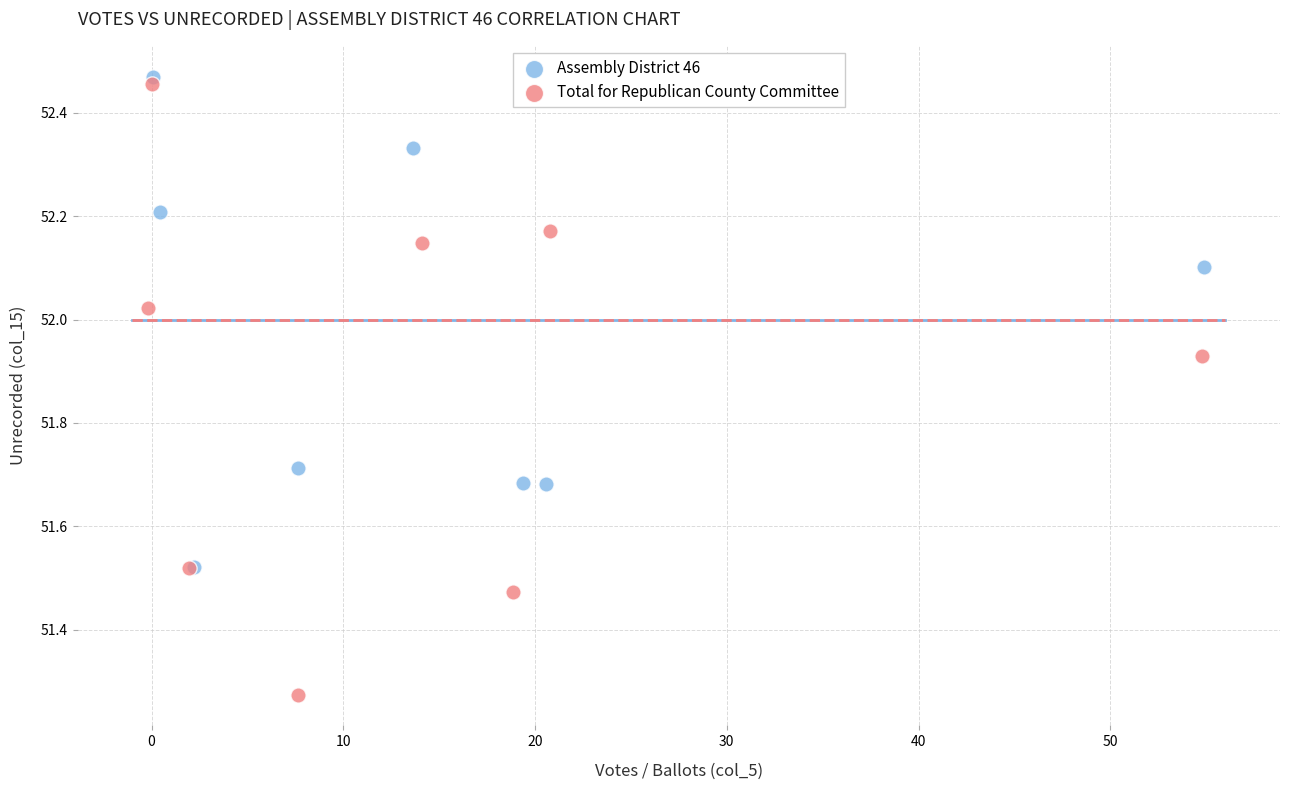

Which series has the widest spread of Y values?

Total for Republican County Committee